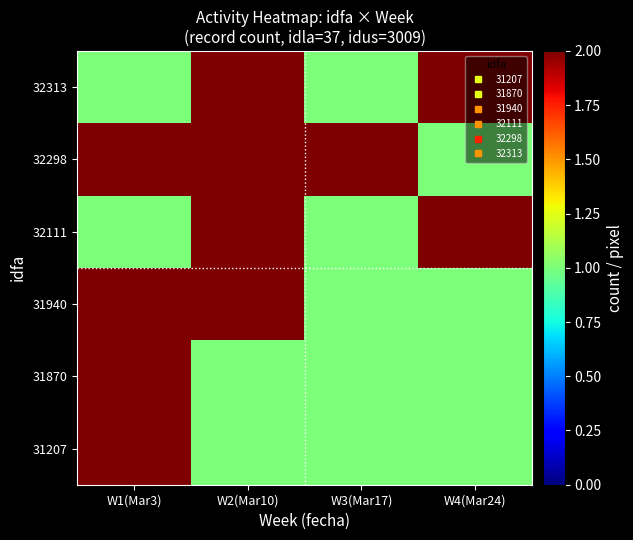

Which series has the widest spread of values?

31207